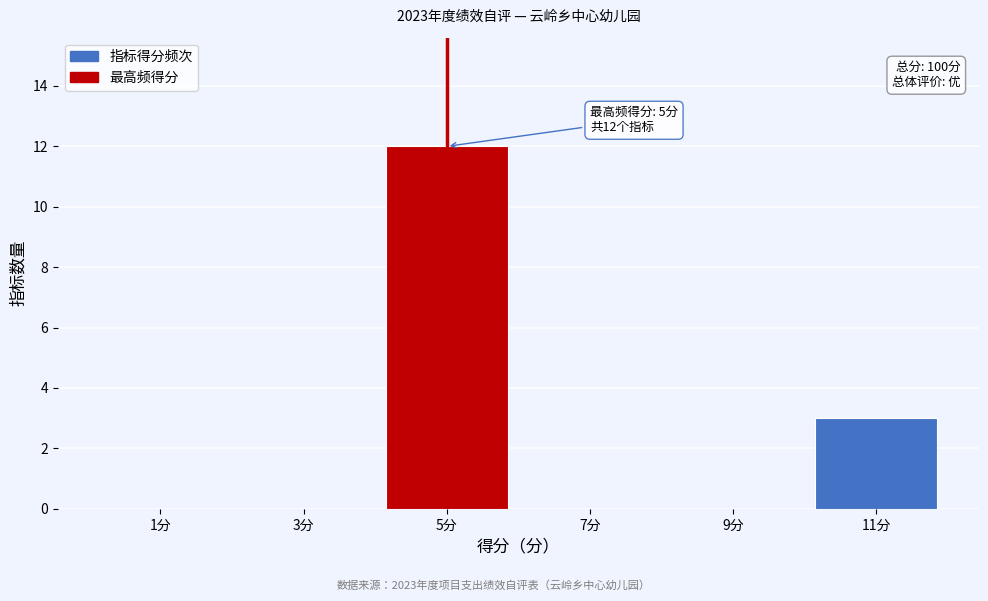

Which range on the x-axis has the tallest bar?

4 to 6